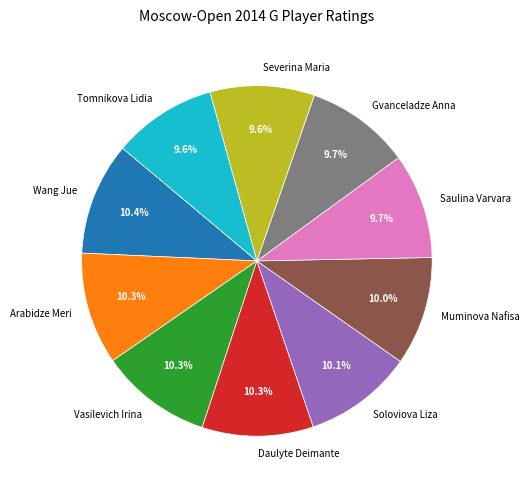

Approximately how many times larger is the value at Severina Maria compared to Muminova Nafisa?

1.0